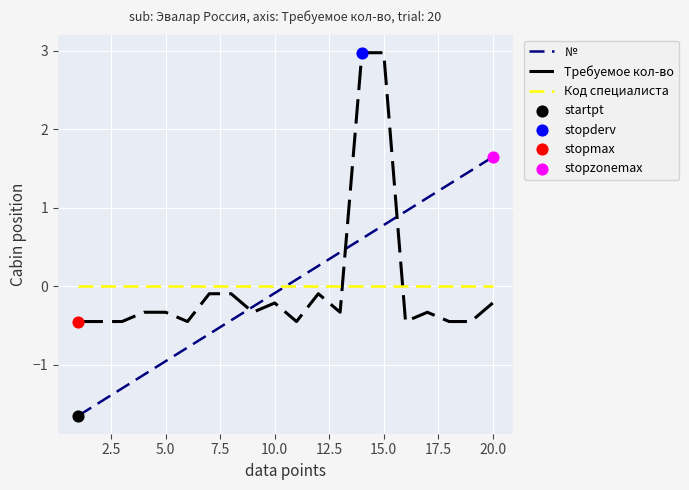

List the series in order of their peak value, highest first.

Требуемое кол-во, №, Код специалиста